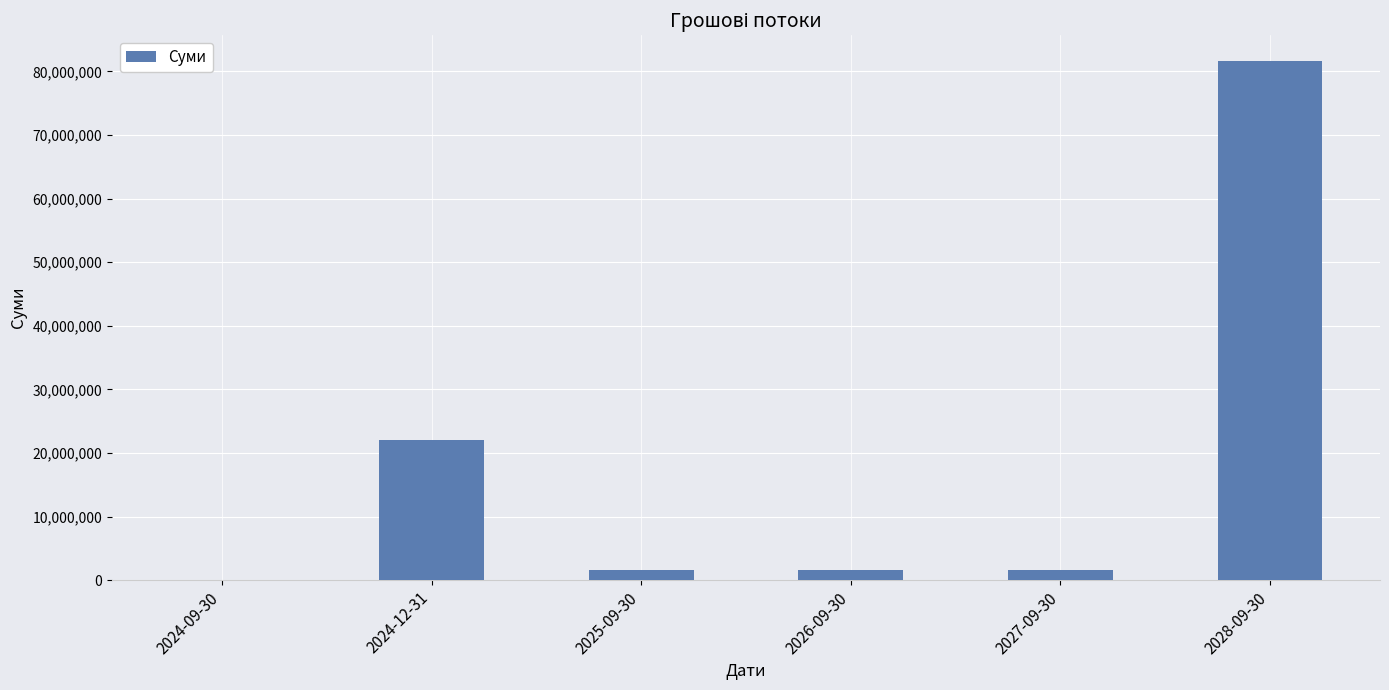

Is it true that the value at 2024-09-30 is 44321000?

False